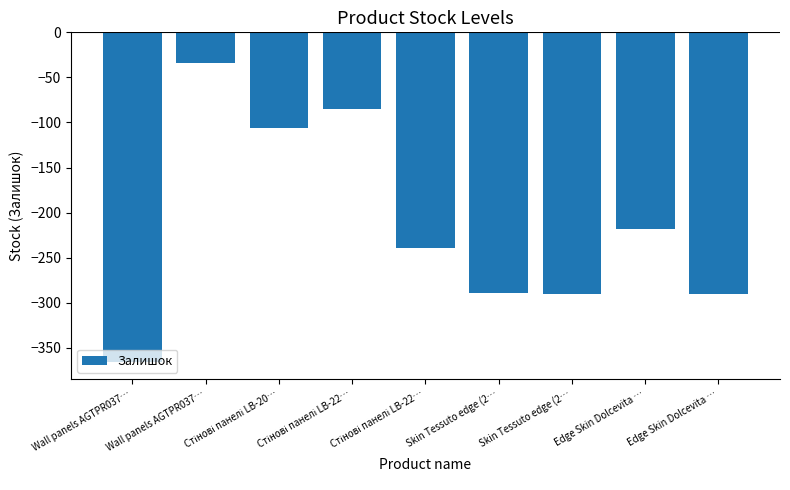

What is the maximum value shown in the chart?

-34